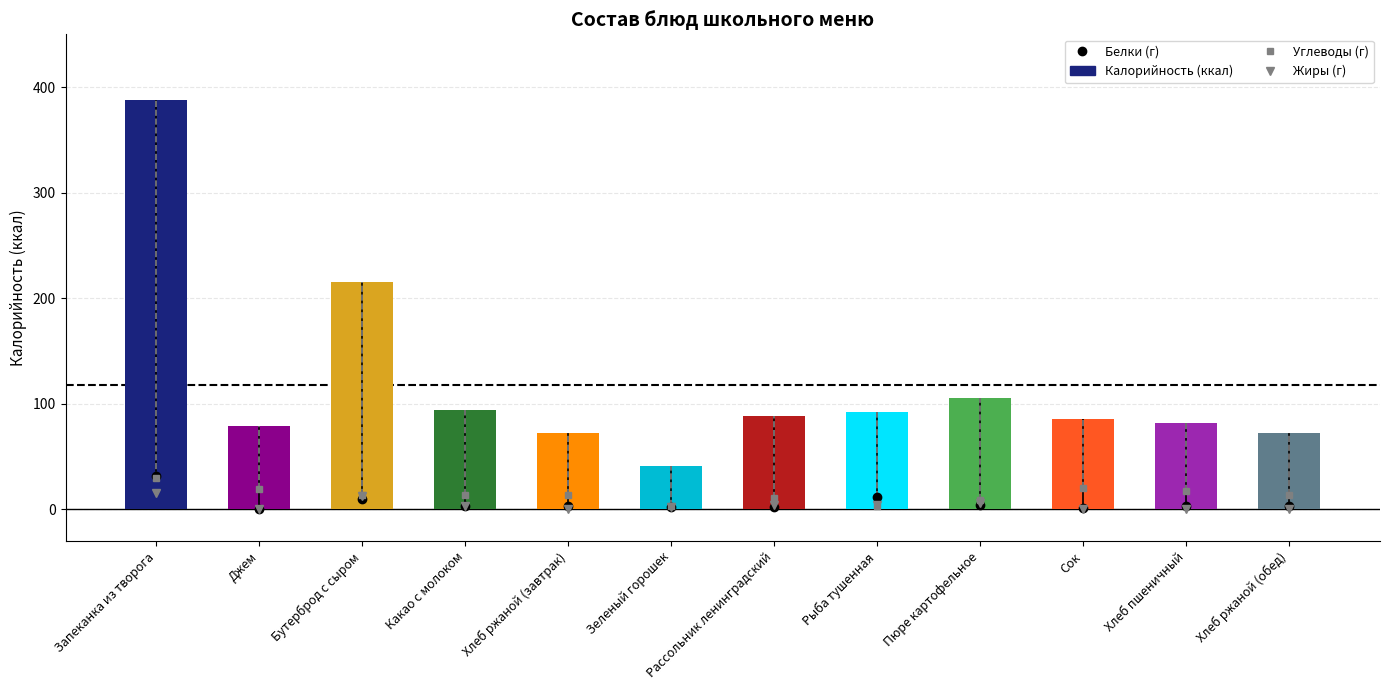

Reading left to right, what are all the values shown in this chart?

Запеканка из творога=388	Джем=79	Бутерброд с сыром=215	Какао с молоком=94	Хлеб ржаной (завтрак)=72	Зеленый горошек=41	Рассольник ленинградский=88	Рыба тушенная=92	Пюре картофельное=105	Сок=86	Хлеб пшеничный=82	Хлеб ржаной (обед)=72